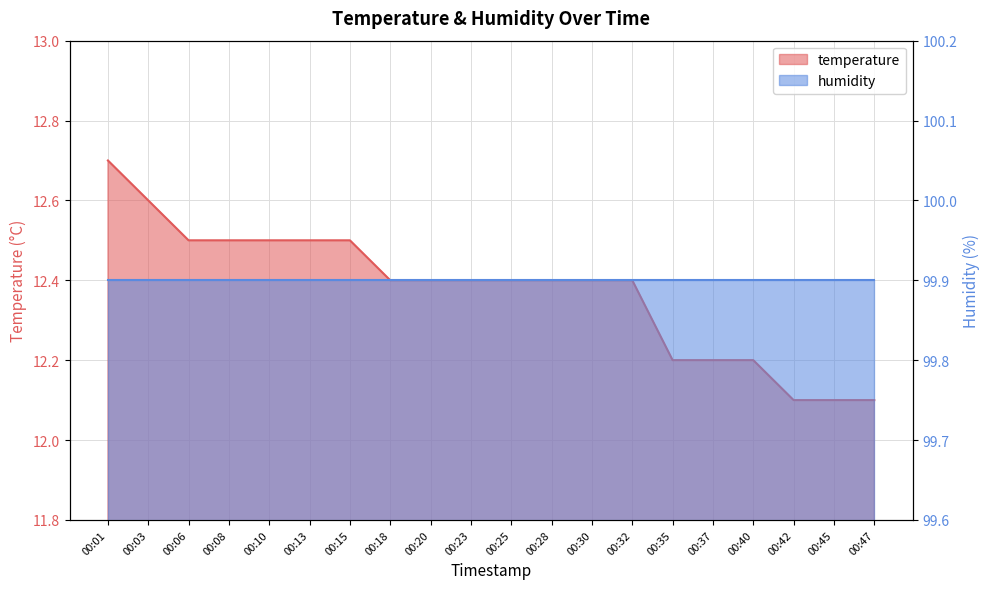

True or false: the data shows 7.1 at 00:08.

False